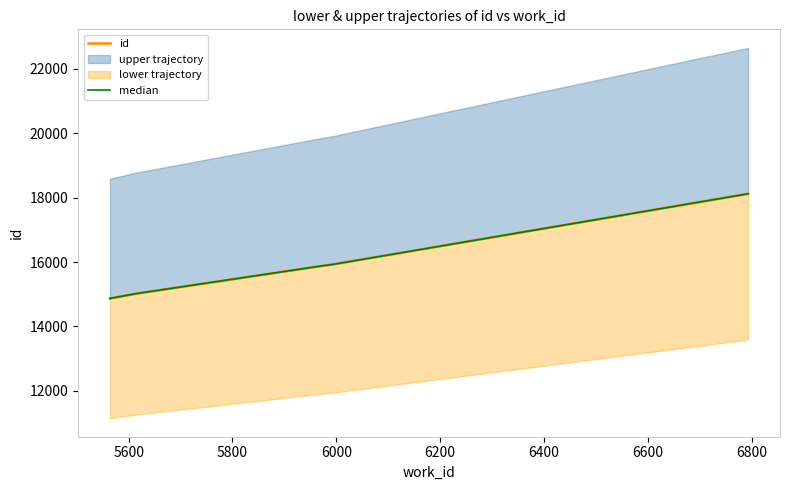

What is the difference between the maximum and minimum values in the median series?

3249